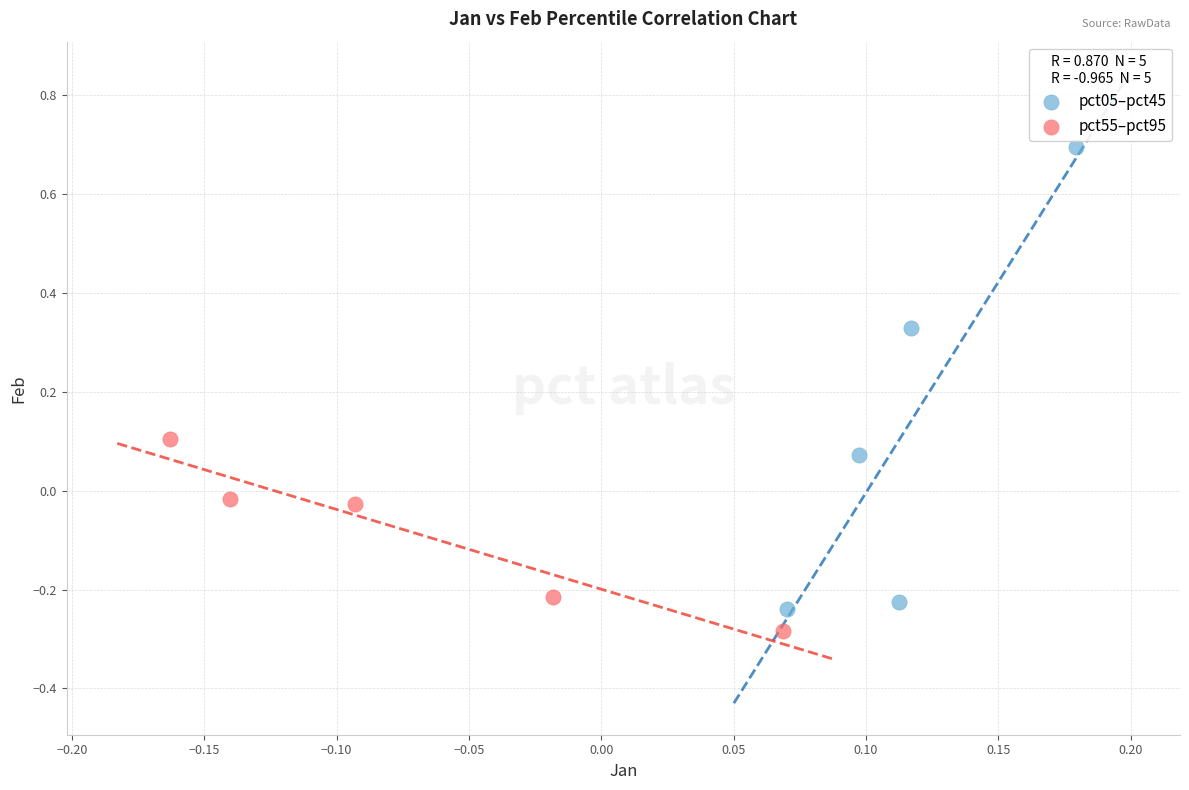

Which series reaches the maximum Y coordinate?

pct05–pct45